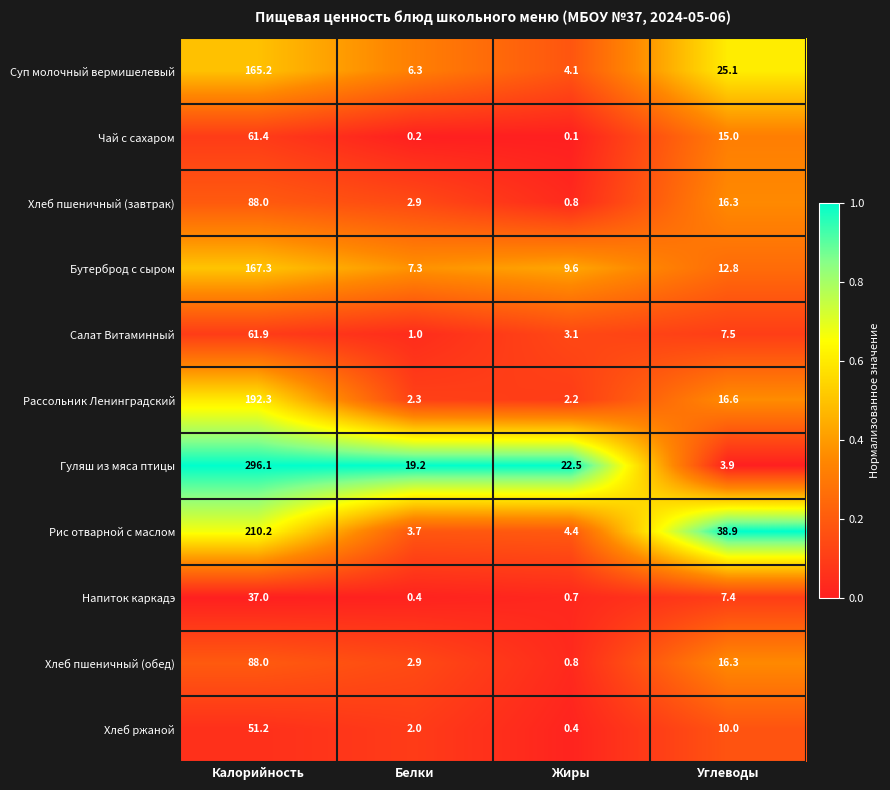

What value does the Бутерброд с сыром series have at Жиры?

9.6